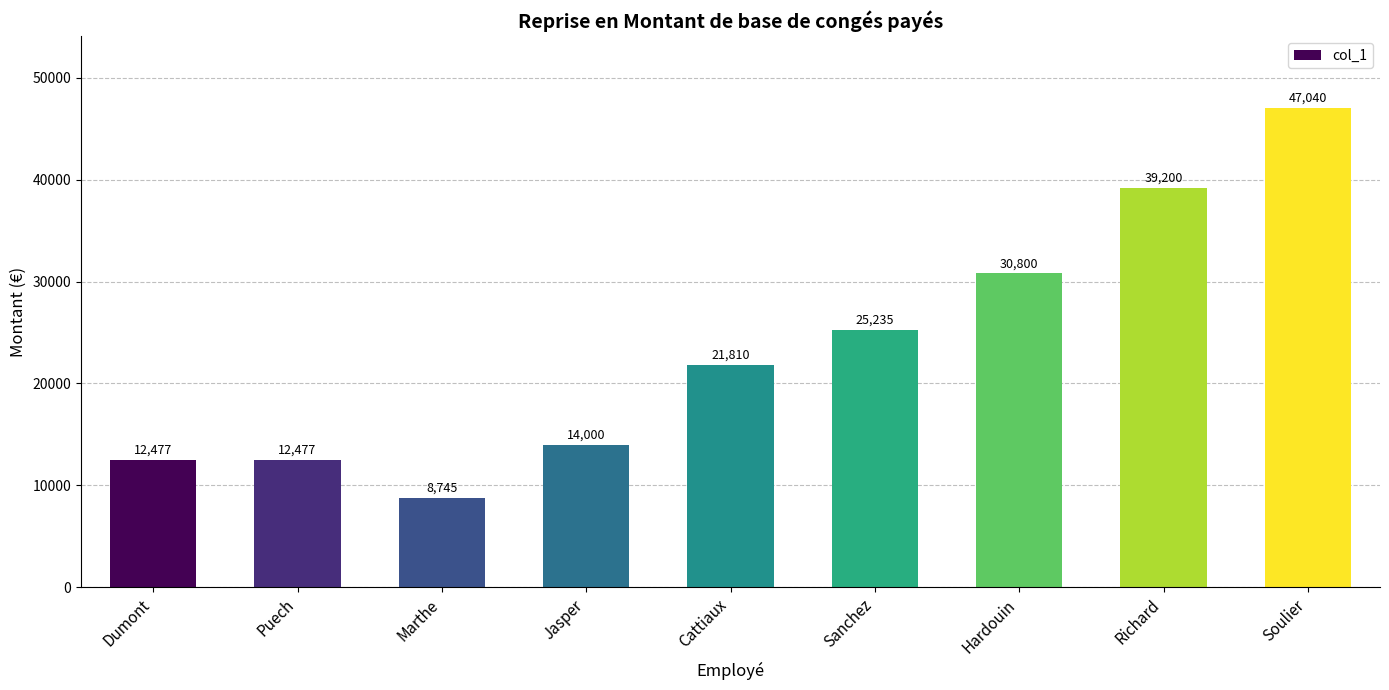

What is the difference between the second highest and minimum values?

30454.7